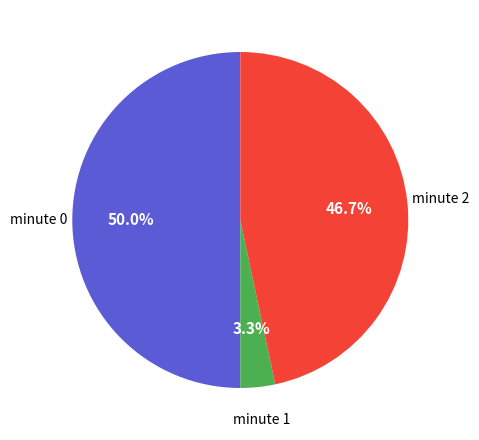

Count the number of slices in the pie.

3